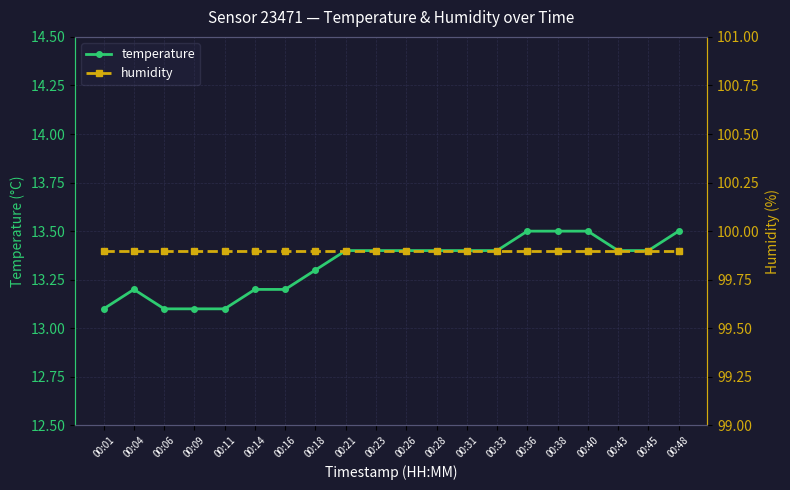

What is the highest value of the temperature series?

13.5